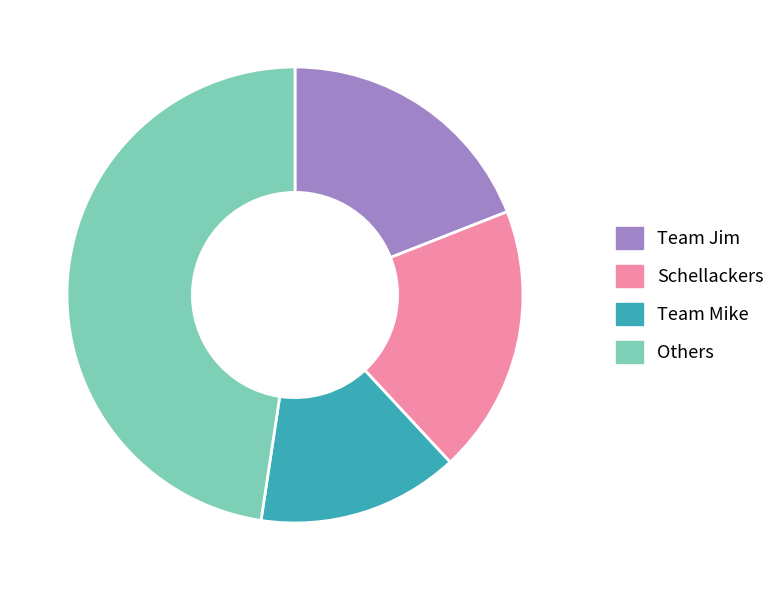

Does any single category account for the majority?

No